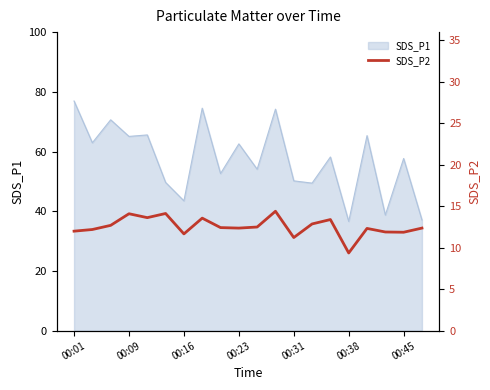

Is it true that SDS_P1 equals 62.6 at 00:23?

True